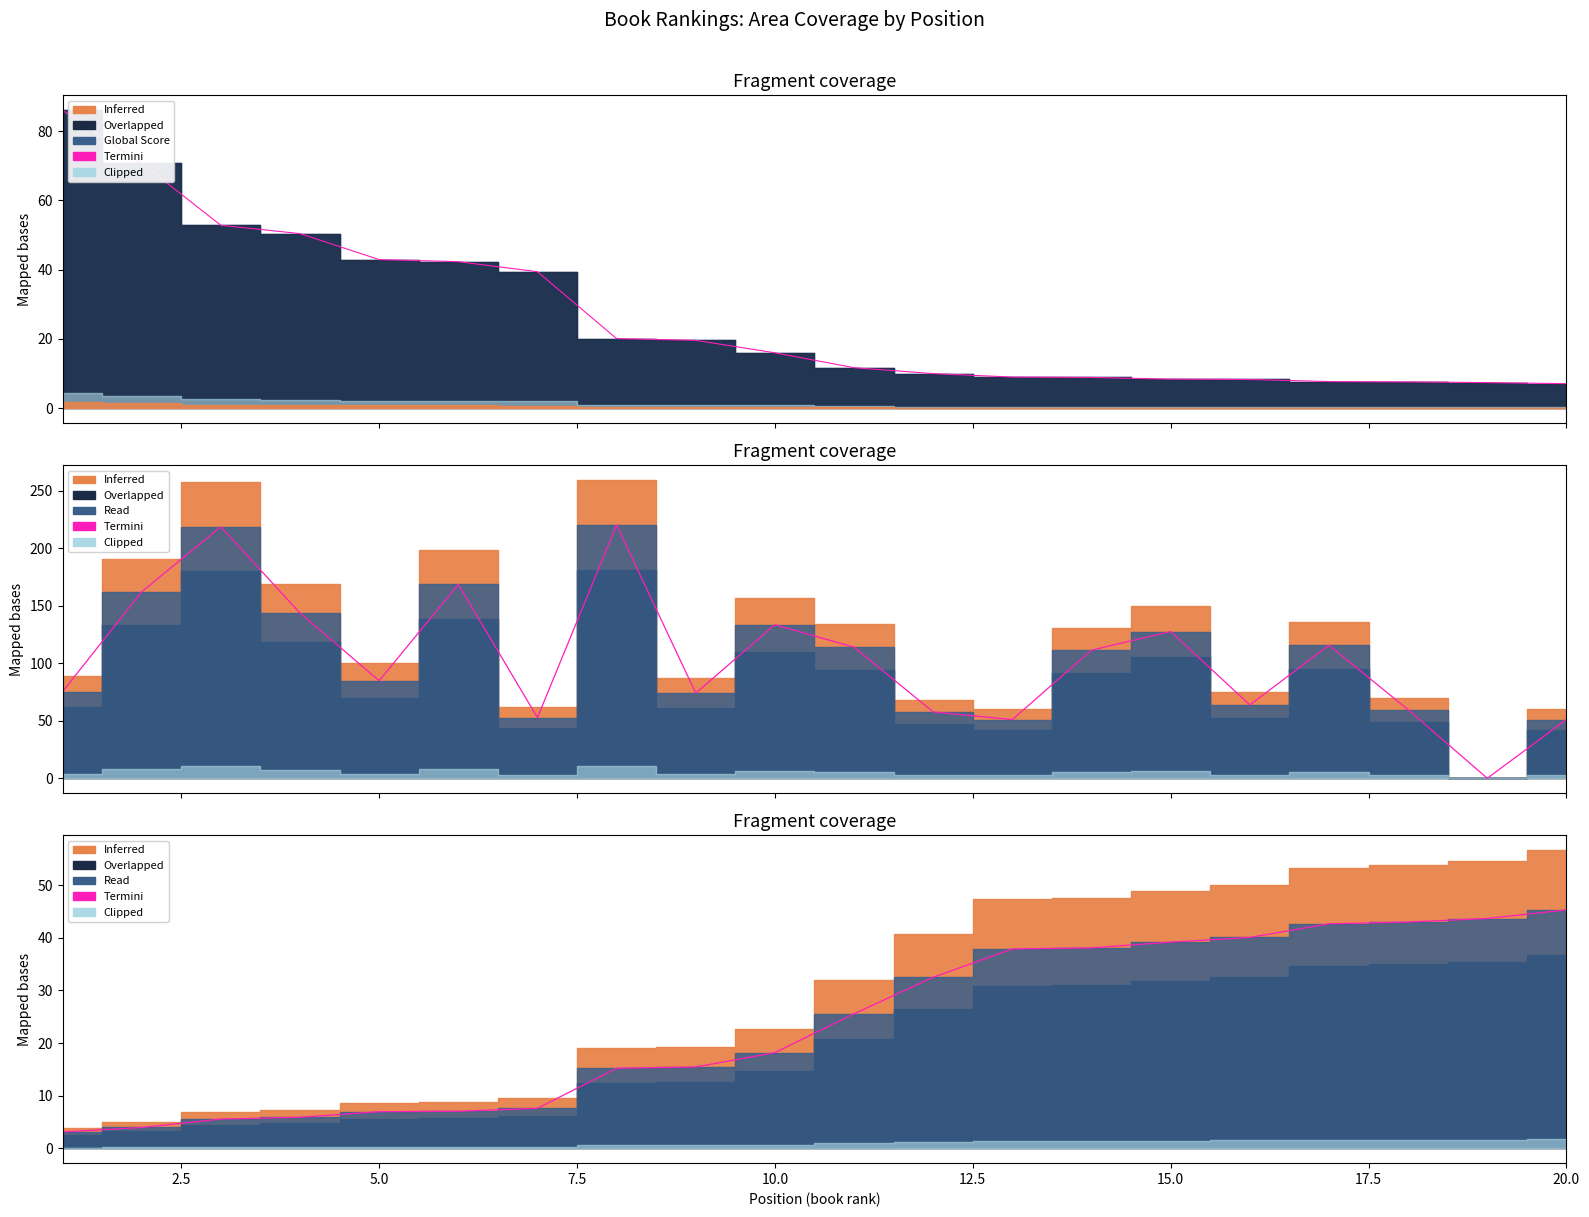

Does the chart have visible grid lines?

No